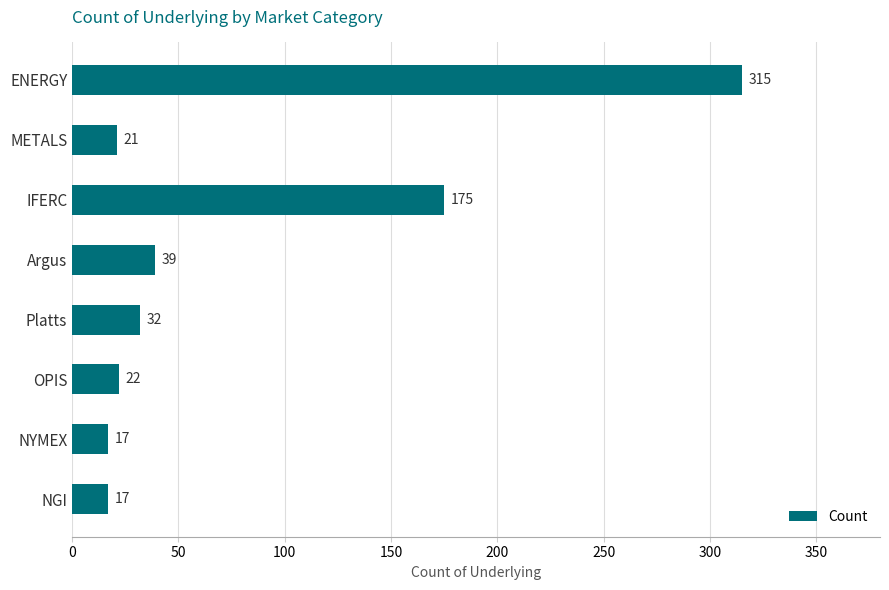

True or false: the data shows 315 at ENERGY.

True